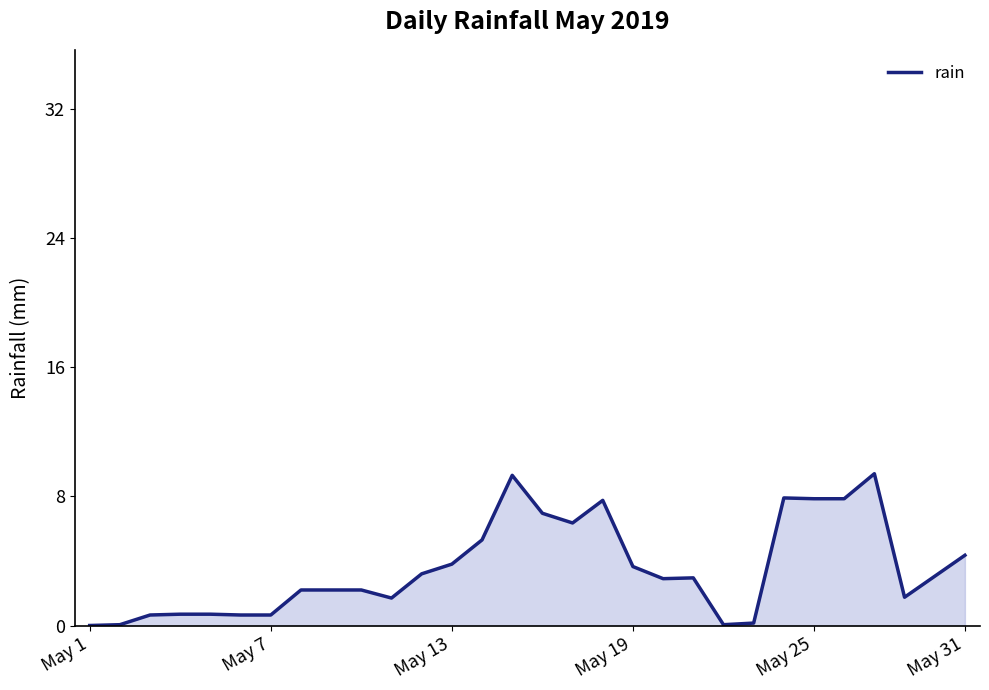

What is the greatest value displayed?

9.4